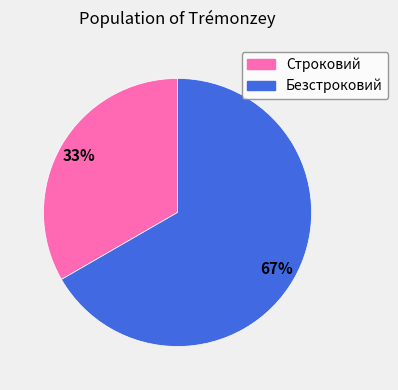

What is the largest slice in the pie chart?

Безстроковий